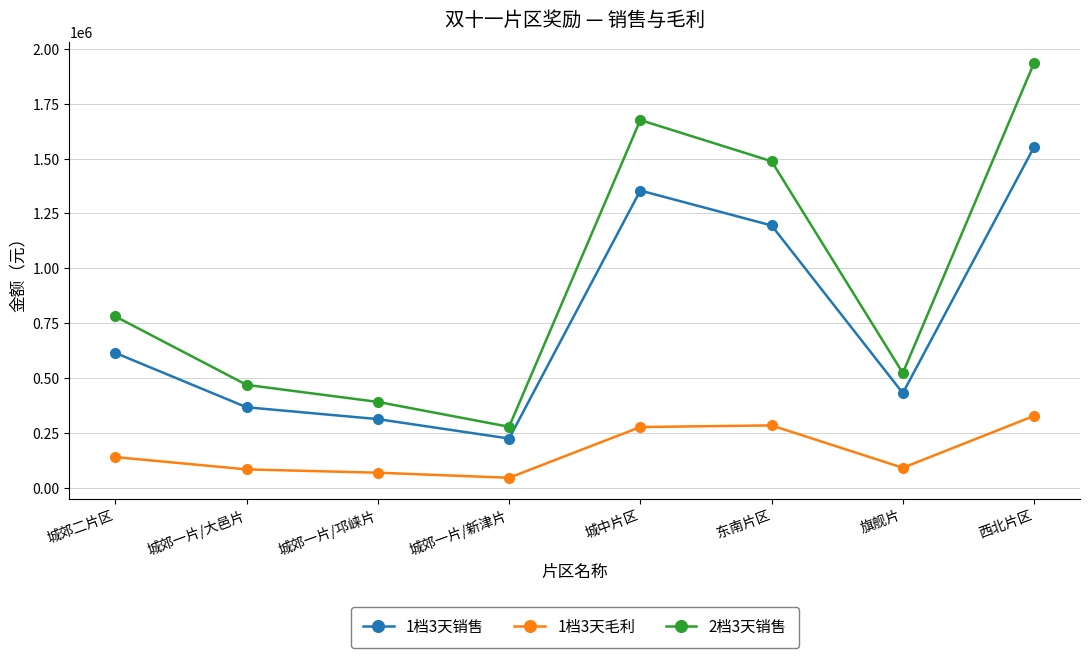

Which series has the largest total across all categories?

2档3天销售